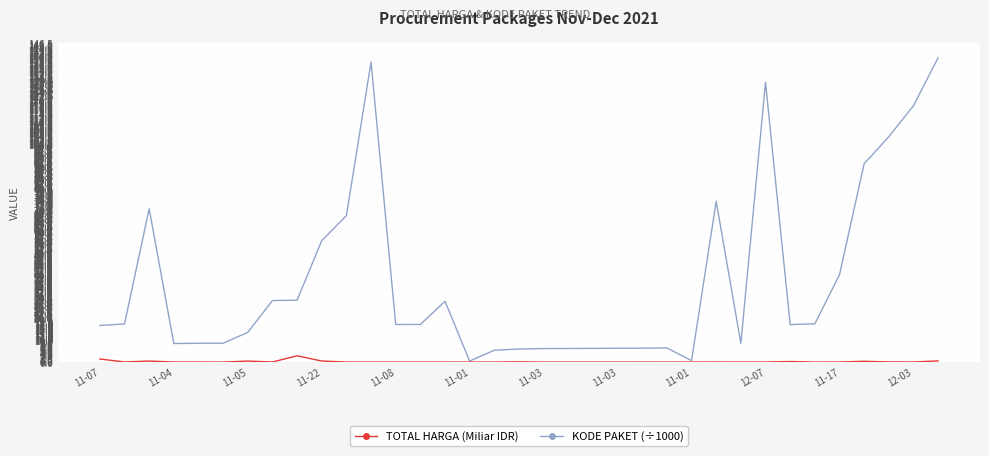

Which series has the widest spread of values?

KODE PAKET (÷1000)